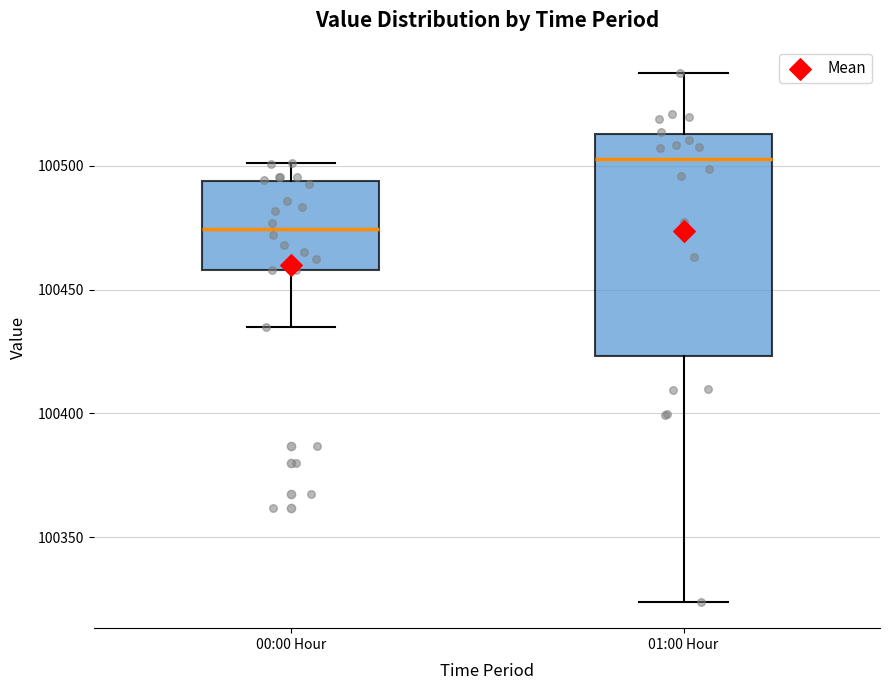

Where does the upper whisker of the box for 00:00 Hour end on the y-axis? The values are not printed on the chart, so give them approximately, as read against the axis.

100500